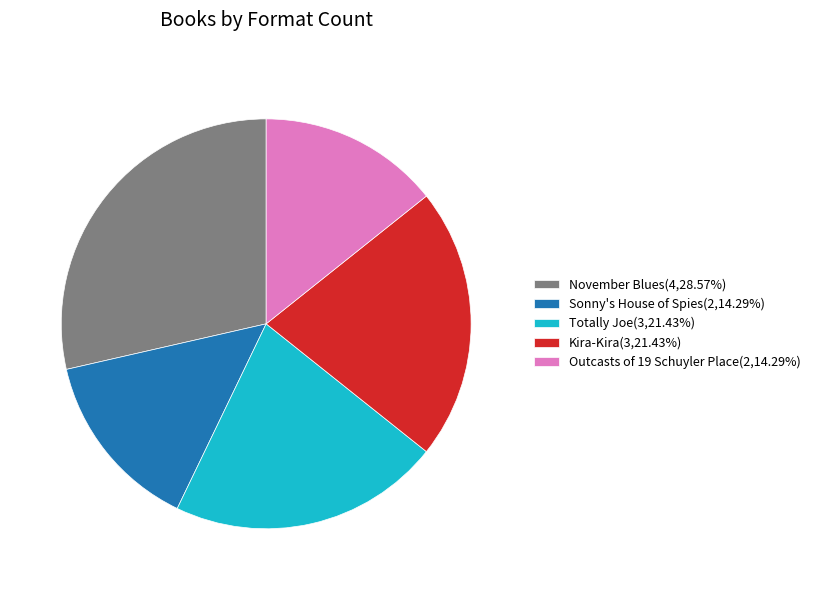

Count the number of slices in the pie.

5